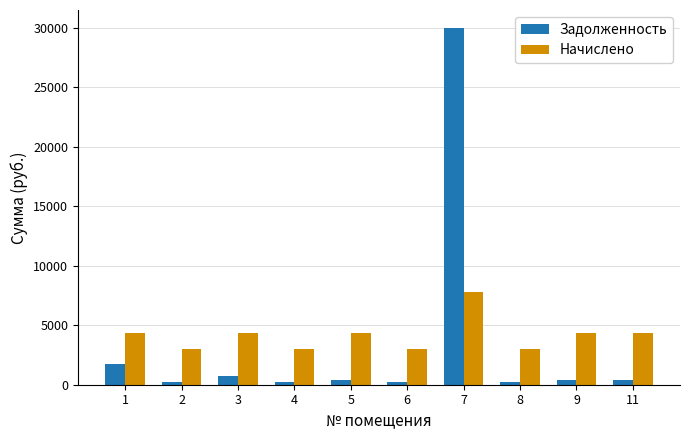

The Начислено series shows 4494.5 at 6. True or false?

False